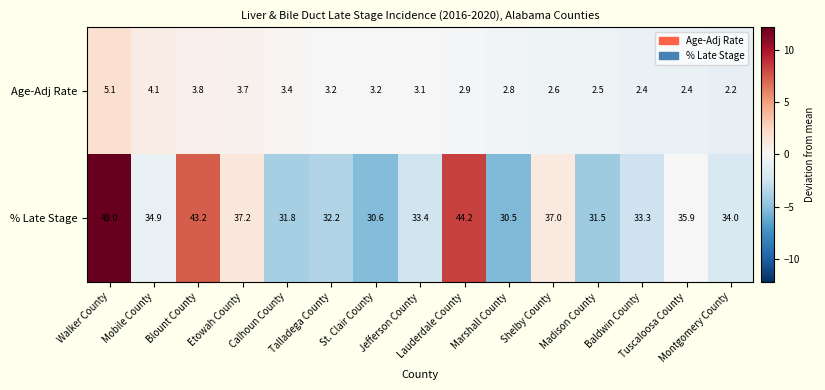

What is the greatest value displayed?

48.0